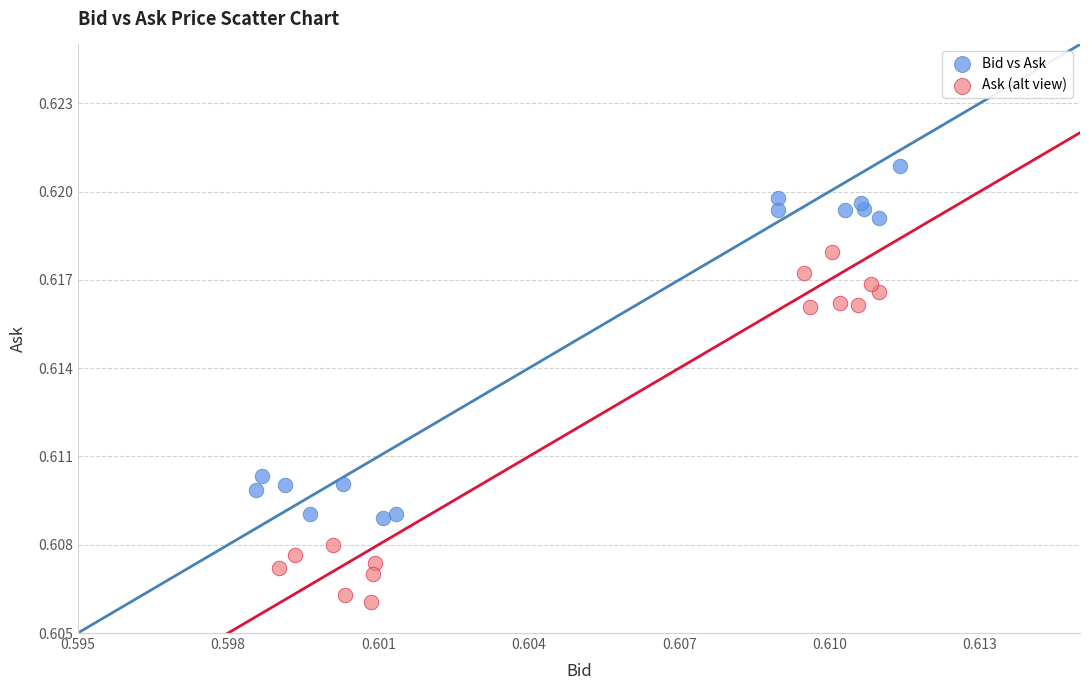

Which series contains the lowest Y value?

Ask (alt view)